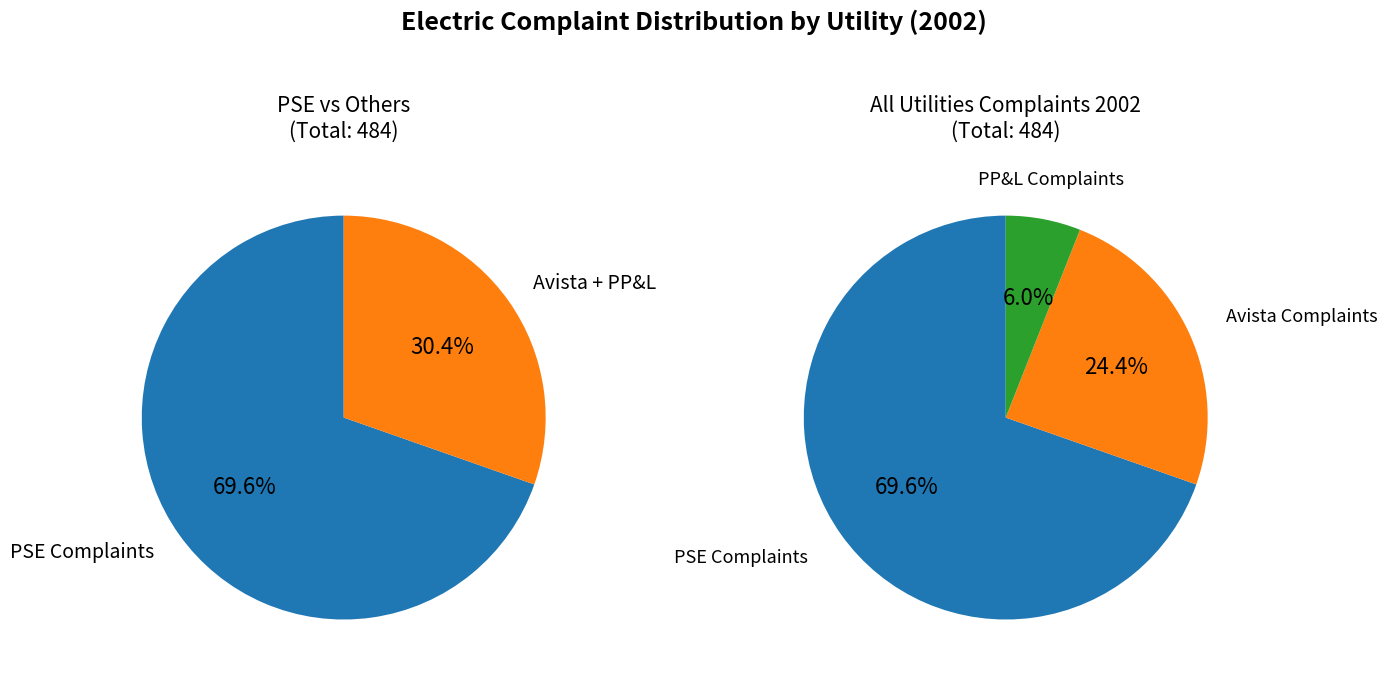

Which category has the smallest portion of the pie?

PP&L Complaints